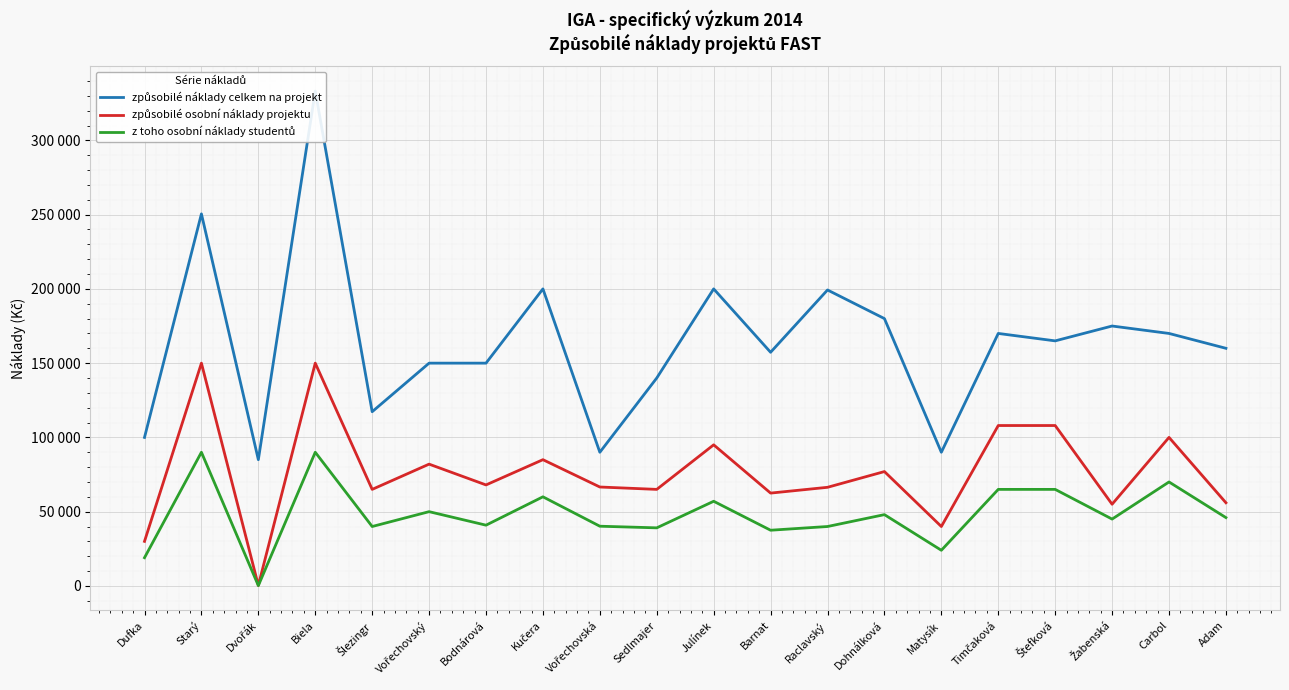

Reading left to right, list all the values displayed in this chart.

způsobilé náklady celkem na projekt: Dufka=100000	Starý=250513	Dvořák=85000	Biela=333200	Šlezingr=117300	Vořechovský=150000	Bodnárová=150000	Kučera=200000	Vořechovská=90000	Sedlmajer=140000	Julínek=200000	Barnat=157320	Raclavský=199272	Dohnálková=180000	Matysík=90000	Timčaková=170000	Štefková=165000	Žabenská=175000	Carbol=170000	Adam=160000
způsobilé osobní náklady projektu: Dufka=30000	Starý=150000	Dvořák=300	Biela=150000	Šlezingr=65000	Vořechovský=82000	Bodnárová=68000	Kučera=85000	Vořechovská=66600	Sedlmajer=65000	Julínek=95000	Barnat=62500	Raclavský=66400	Dohnálková=77000	Matysík=40000	Timčaková=108000	Štefková=108000	Žabenská=55000	Carbol=100000	Adam=56000
z toho osobní náklady studentů: Dufka=19000	Starý=90000	Dvořák=200	Biela=90000	Šlezingr=40000	Vořechovský=50000	Bodnárová=40900	Kučera=60000	Vořechovská=40200	Sedlmajer=39100	Julínek=57000	Barnat=37500	Raclavský=40000	Dohnálková=48000	Matysík=24000	Timčaková=65000	Štefková=65000	Žabenská=45000	Carbol=70000	Adam=46000